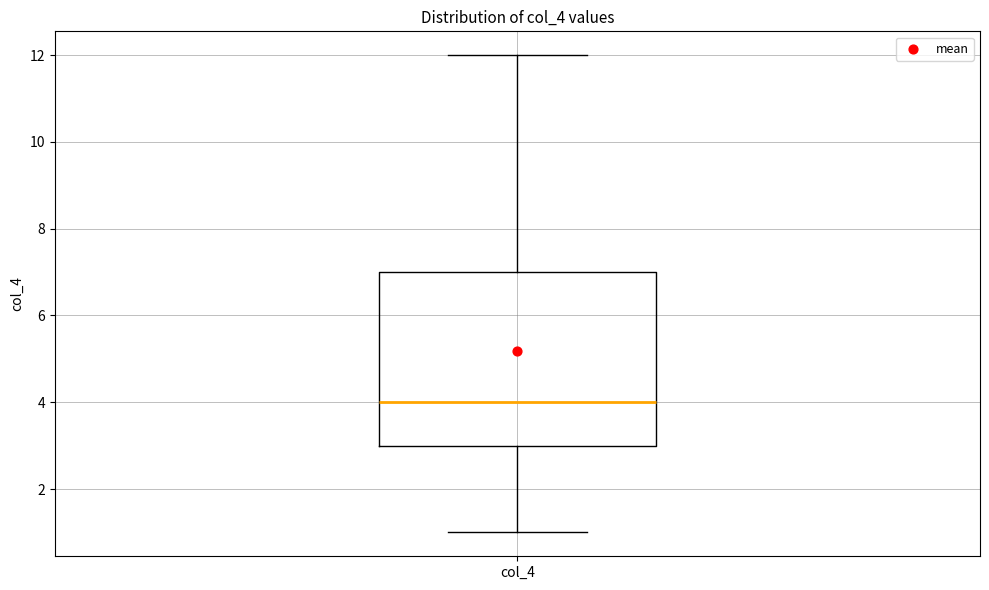

Read this box plot against the y-axis: the position of the median line, the range covered by the box, and the ends of both whiskers. The values are not printed on the chart, so give them approximately, as read against the axis.

median 4, box 3 to 7, whiskers 1 to 12